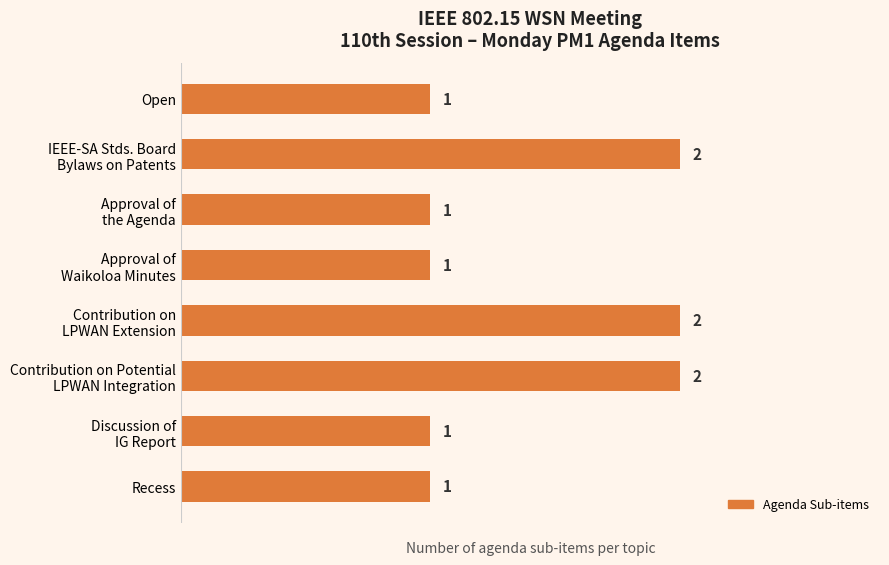

What is the sum of all values?

11